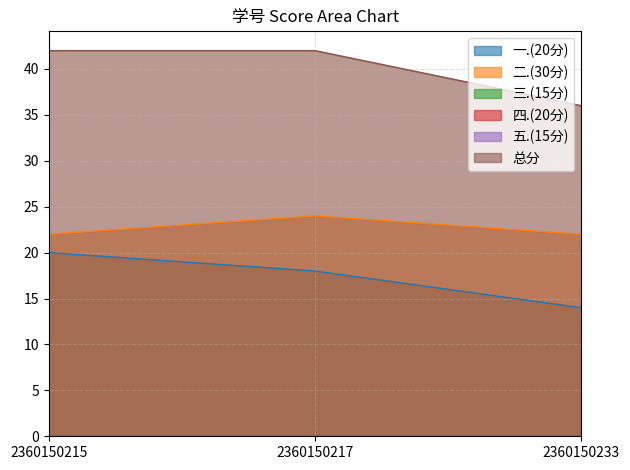

Rank the categories by 二.(30分) value from highest to lowest.

2360150217, 2360150215, 2360150233